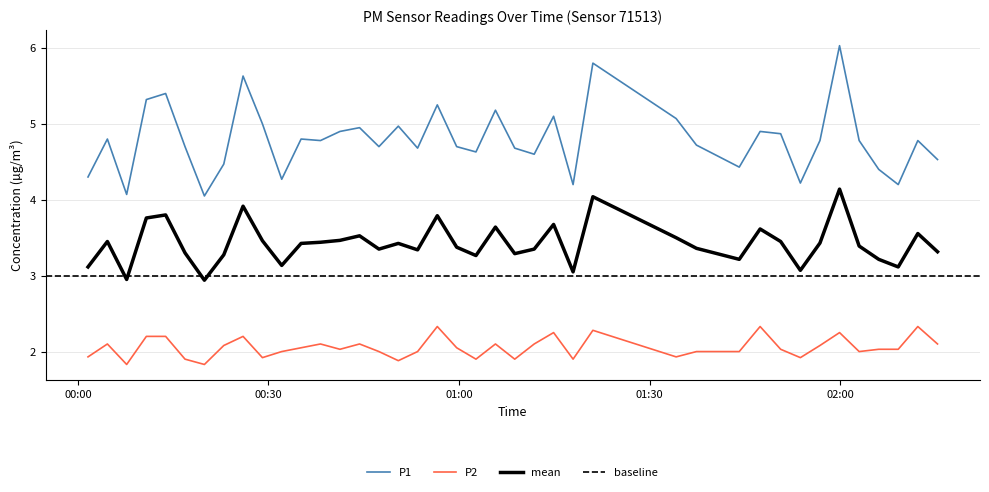

What is the average value of the P2 series?

2.1